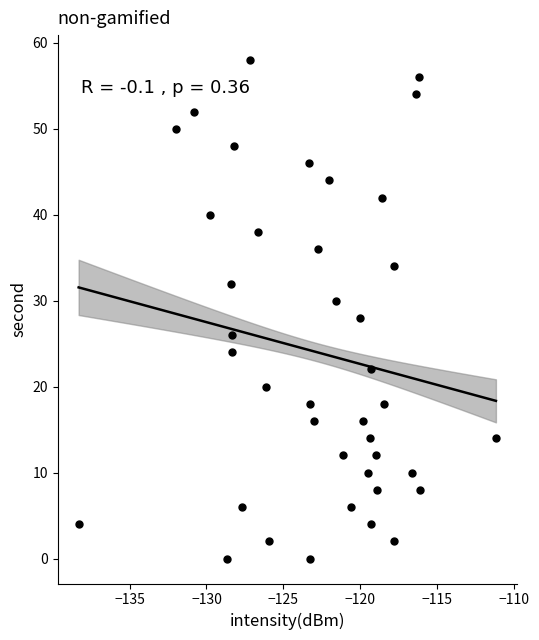

What is the range of Y values (max minus min)?

58